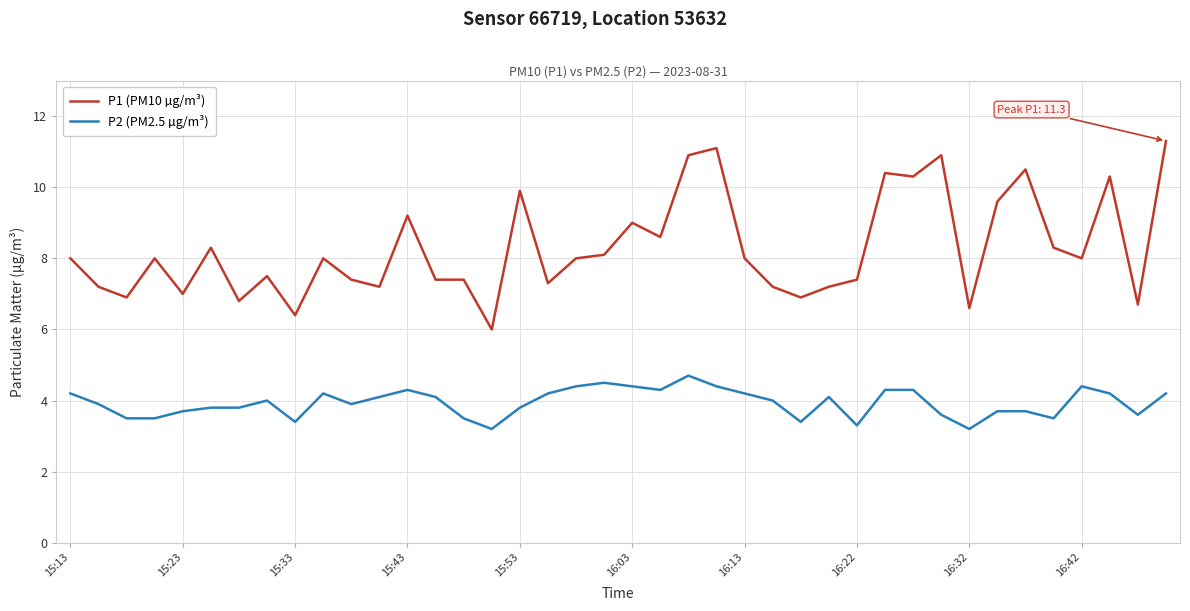

Which series has the widest spread of values?

P1 (PM10 µg/m³)